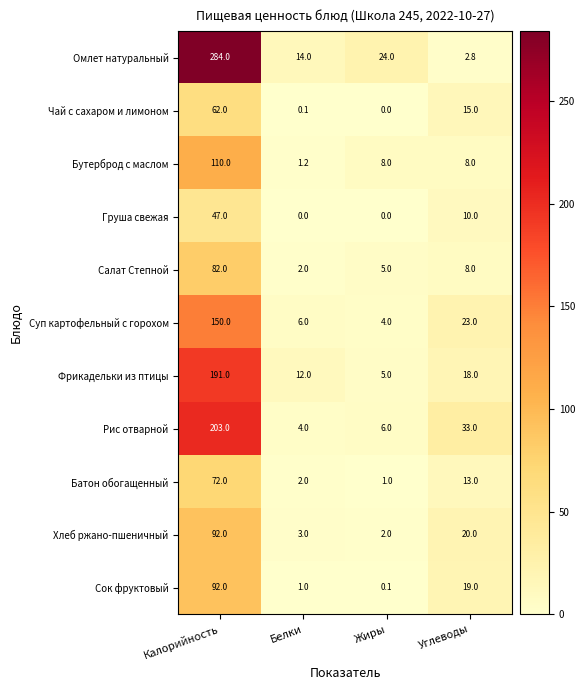

What is the greatest value displayed?

284.0